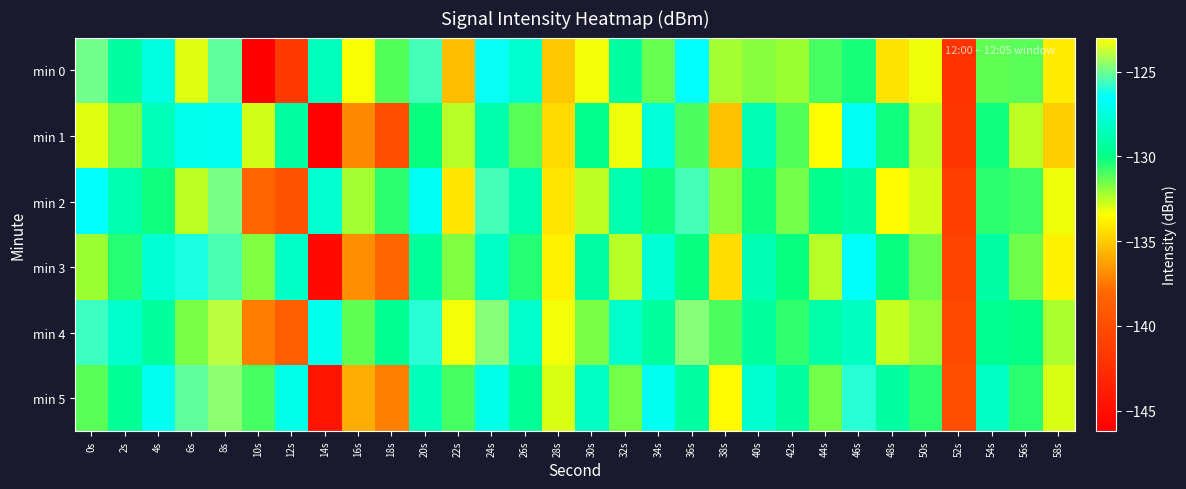

Which series has the largest range (max minus min)?

min 0